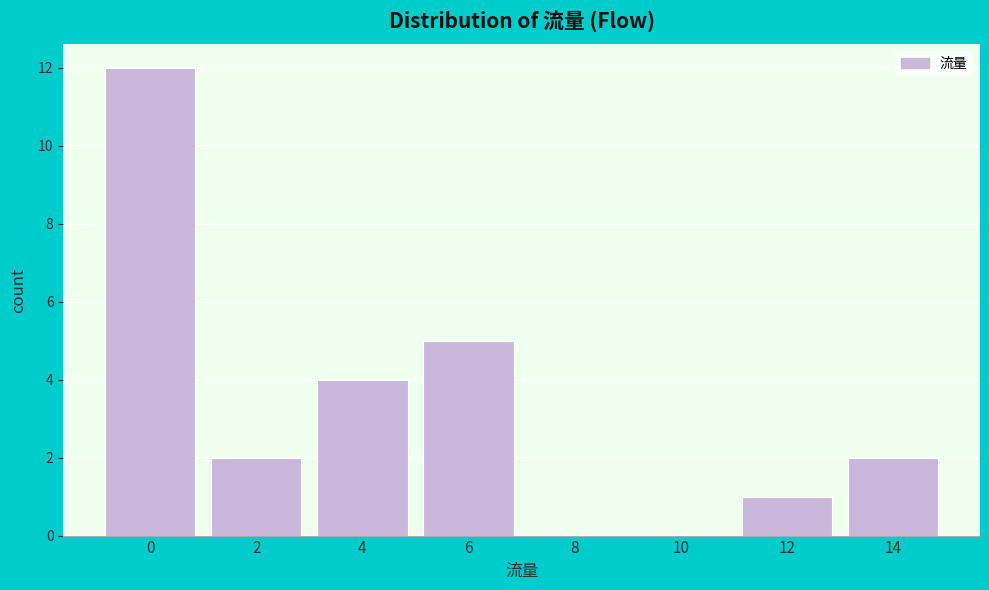

Reading left to right, transcribe all the data shown in this chart.

0=12	2=2	4=4	6=5	8=0	10=0	12=1	14=2